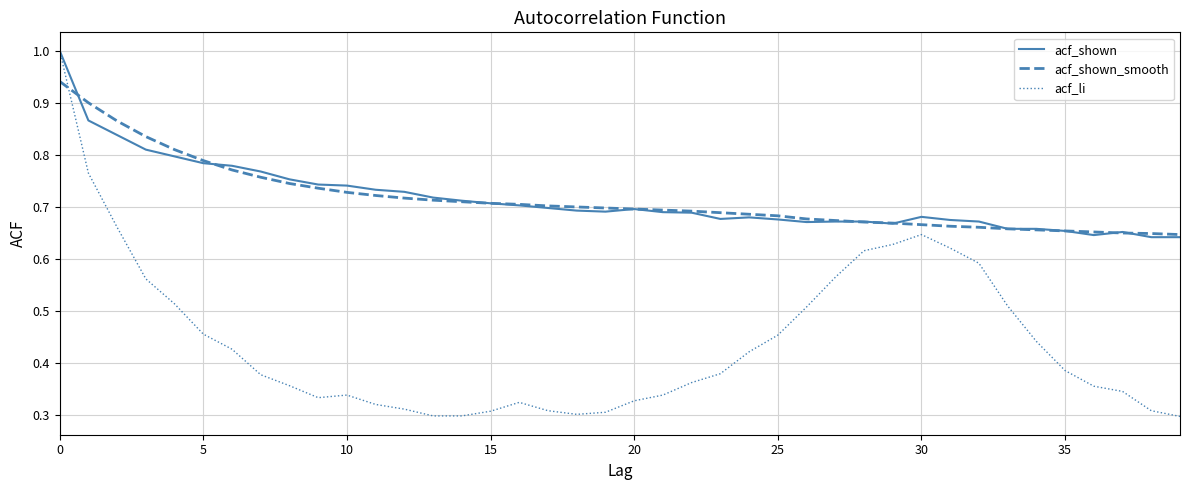

Which series has the widest spread of values?

acf_li